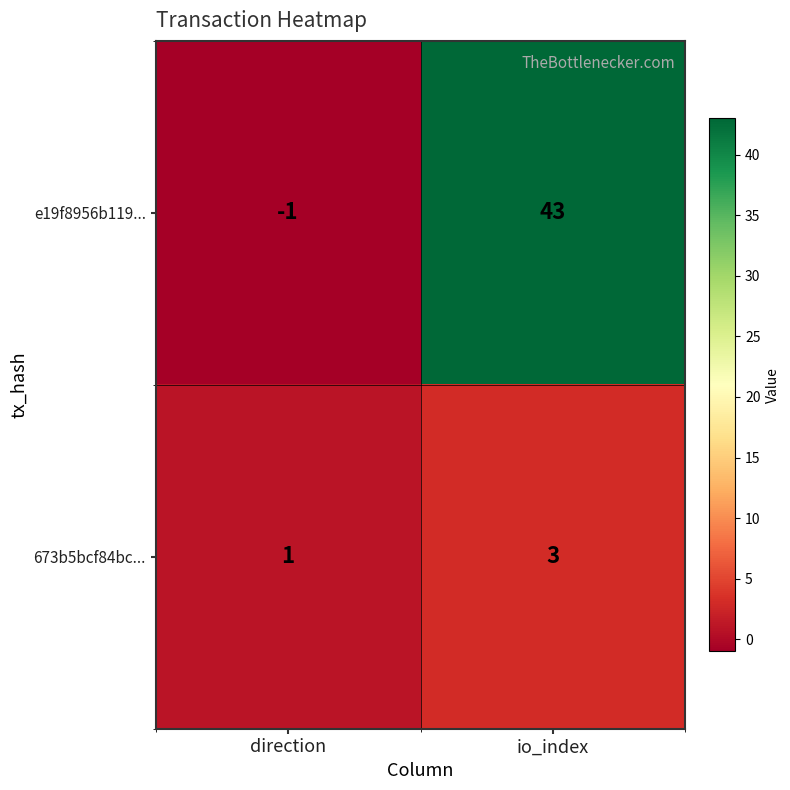

Reading left to right, extract all data points from this chart.

e19f8956b119...: direction=-1	io_index=43
673b5bcf84bc...: direction=1	io_index=3